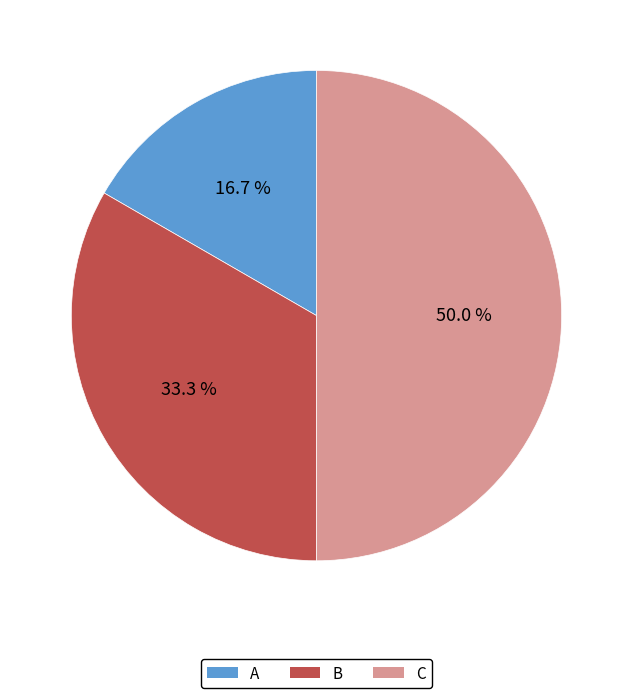

What percentage do B and C together represent?

83.3%